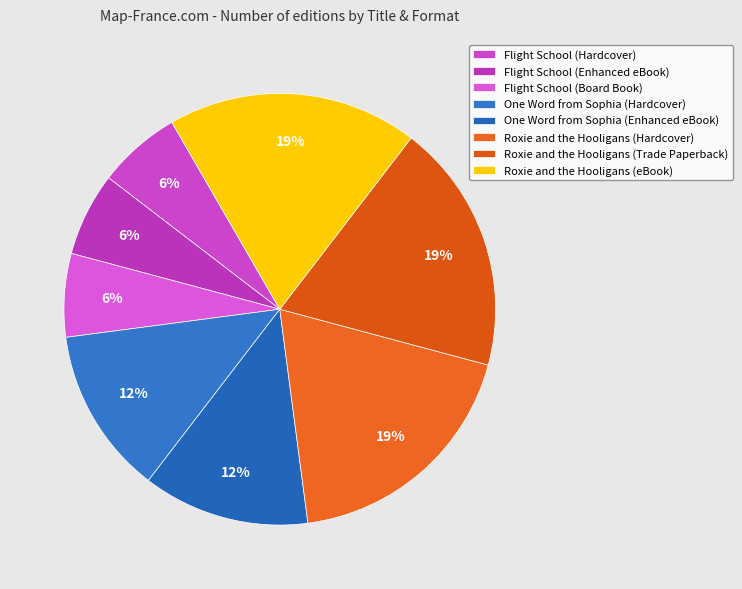

Count the number of slices in the pie.

8